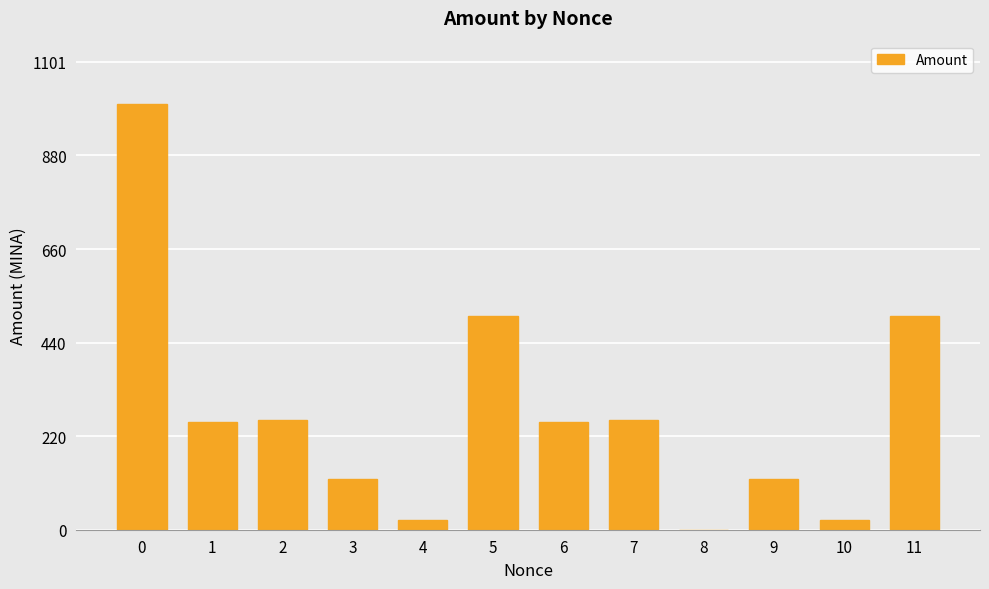

What is the maximum value shown in the chart?

1000.6